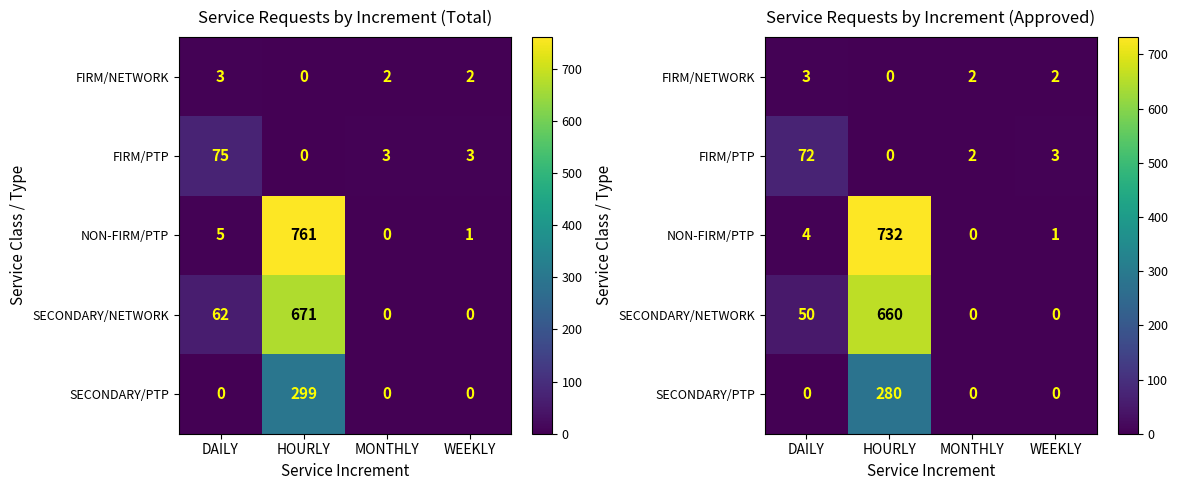

The SECONDARY/PTP series shows 173 at DAILY. True or false?

False